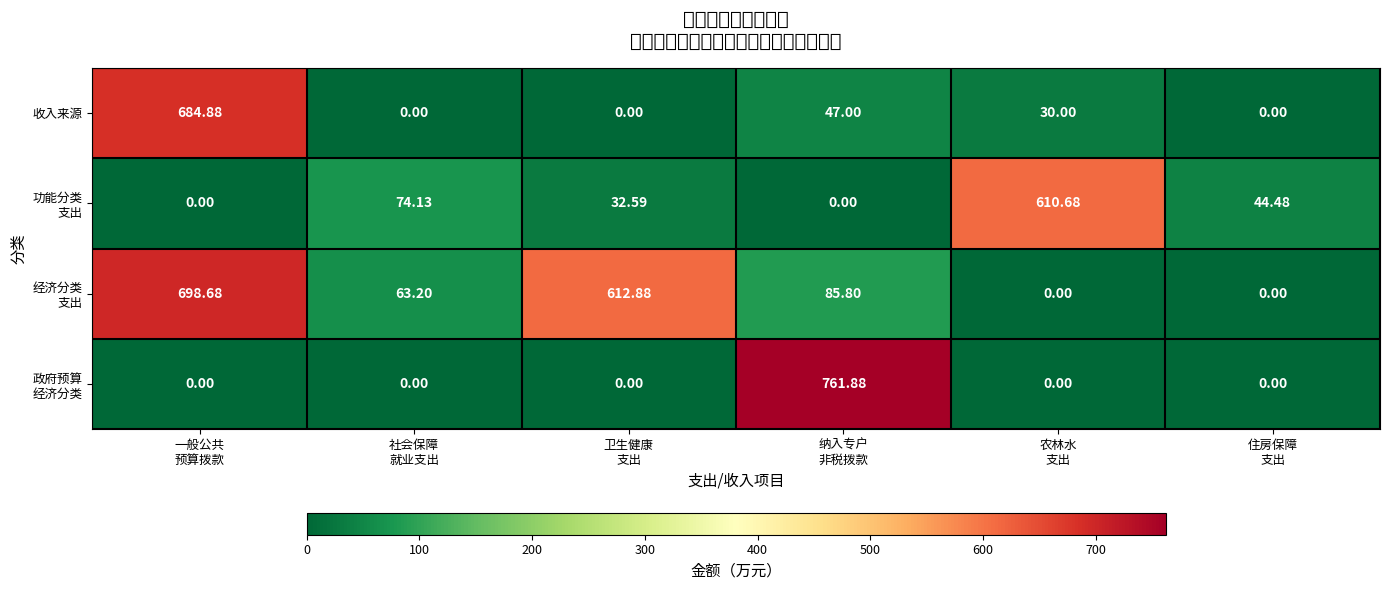

At which category is the sum across all series the highest?

一般公共
预算拨款